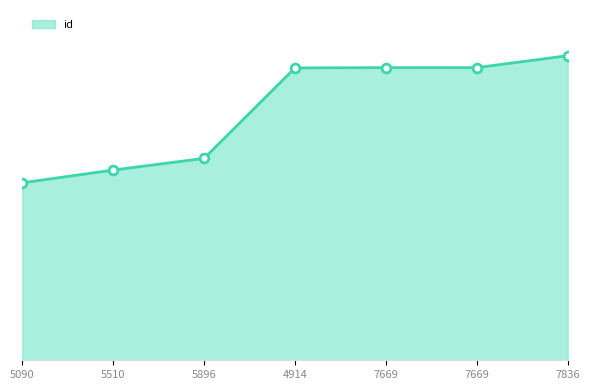

Approximately how many times larger is the value at 7836 compared to 7669?

1.0